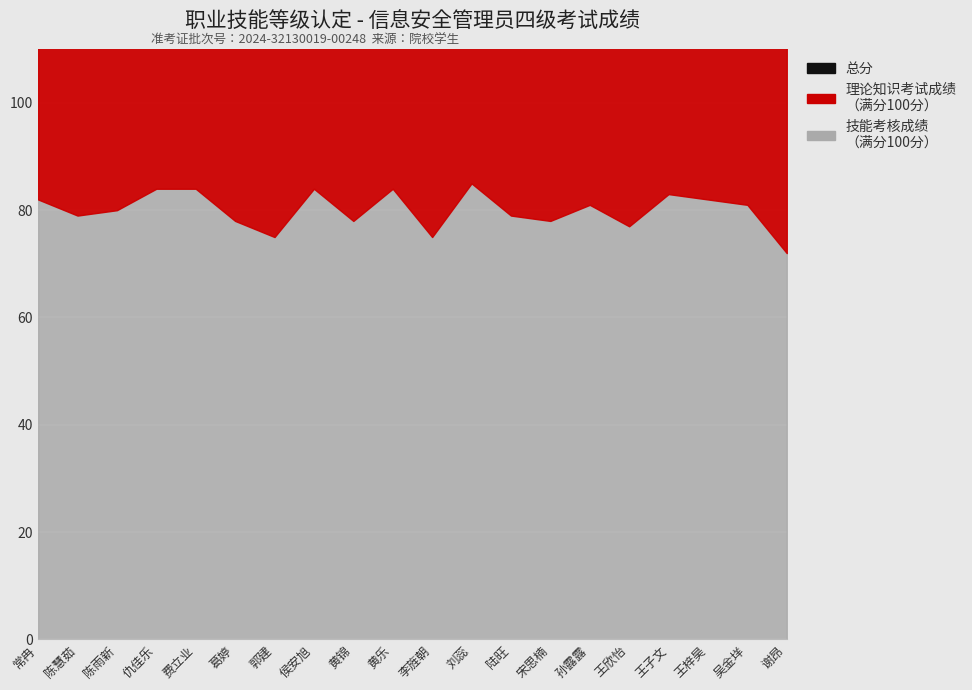

How many interior local peaks (higher than both neighbors) does the data have?

6